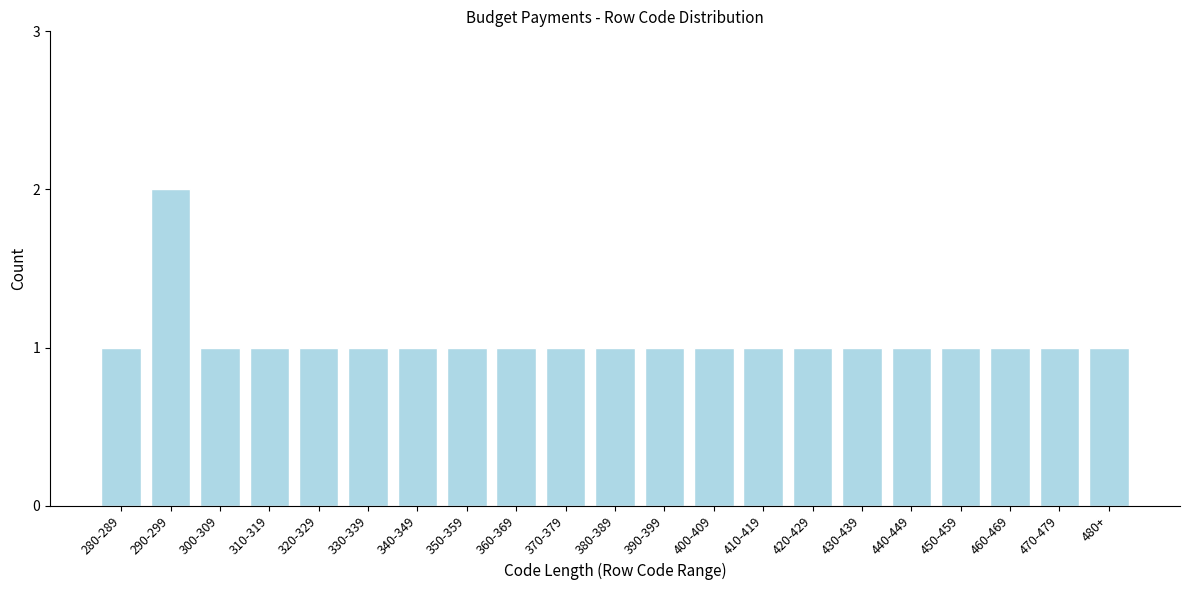

Reading left to right, transcribe all the data shown in this chart.

280-289=1	290-299=2	300-309=1	310-319=1	320-329=1	330-339=1	340-349=1	350-359=1	360-369=1	370-379=1	380-389=1	390-399=1	400-409=1	410-419=1	420-429=1	430-439=1	440-449=1	450-459=1	460-469=1	470-479=1	480+=1